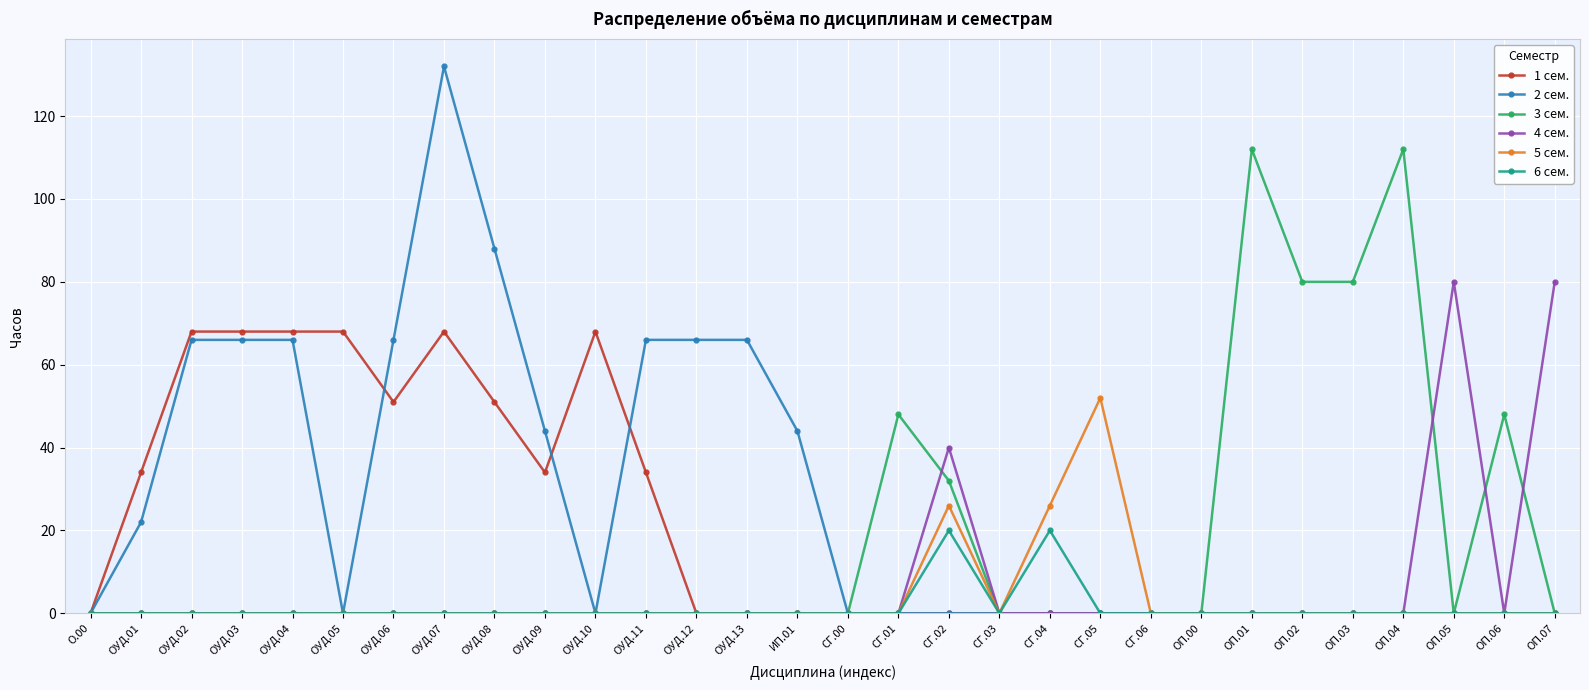

How many lines are shown in the chart?

6